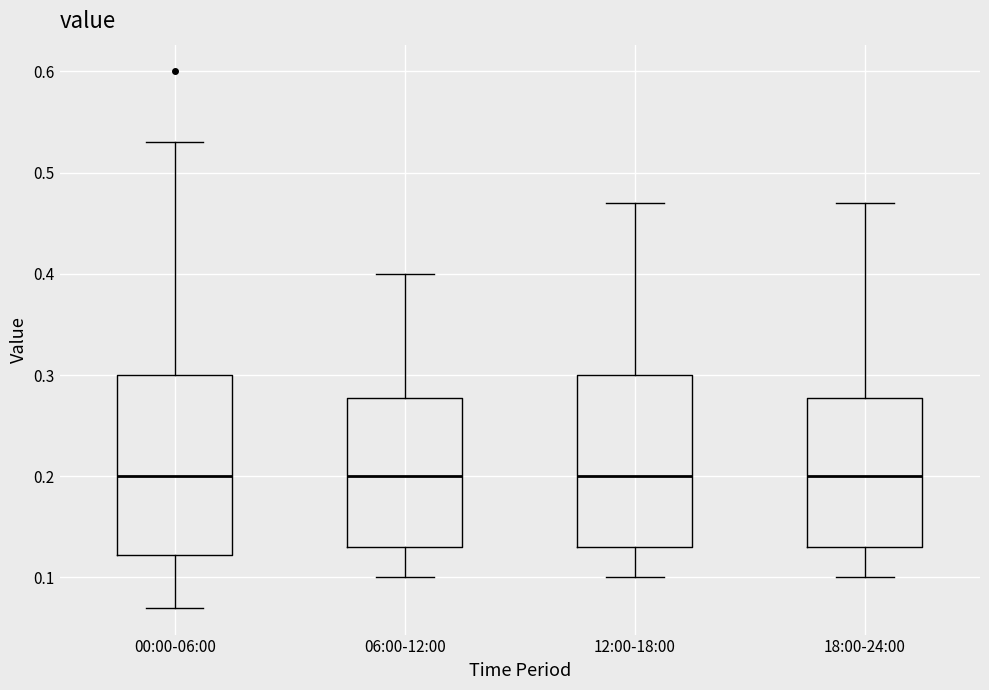

Reading left to right, read every box against the y-axis: the position of its median line, the range the box covers, and the ends of its whiskers. The values are not printed on the chart, so give them approximately, as read against the axis.

00:00-06:00: median 0.20, box 0.12 to 0.30, whiskers 0.07 to 0.53
06:00-12:00: median 0.20, box 0.13 to 0.28, whiskers 0.10 to 0.40
12:00-18:00: median 0.20, box 0.13 to 0.30, whiskers 0.10 to 0.47
18:00-24:00: median 0.20, box 0.13 to 0.28, whiskers 0.10 to 0.47